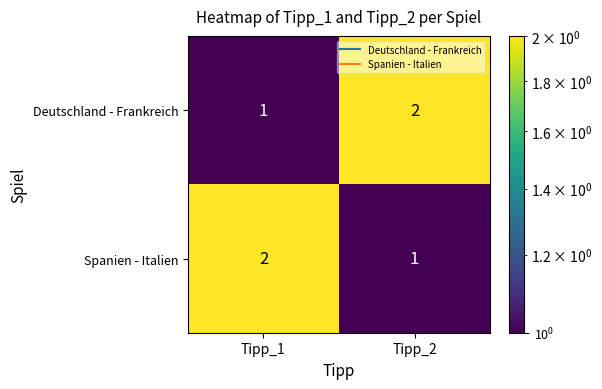

The Deutschland - Frankreich series shows 2 at Tipp_2. True or false?

True